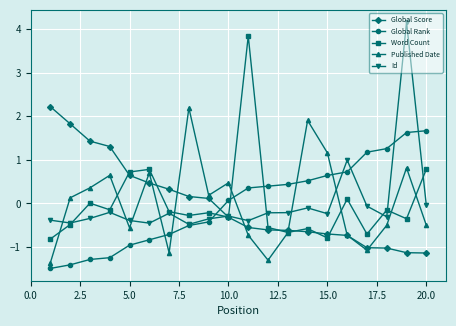

What is the value of the Global Rank point at the 20th from the left?

1.7